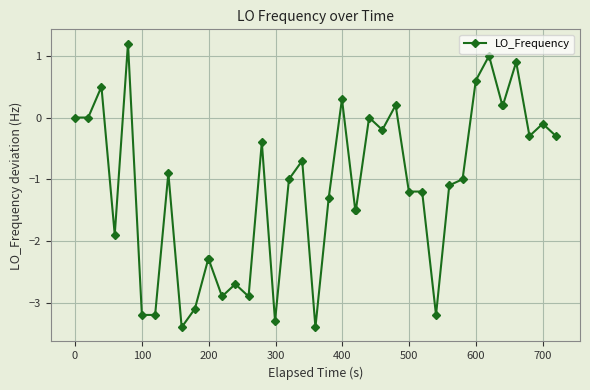

True or false: there are more than 0 points higher than both neighbors.

True